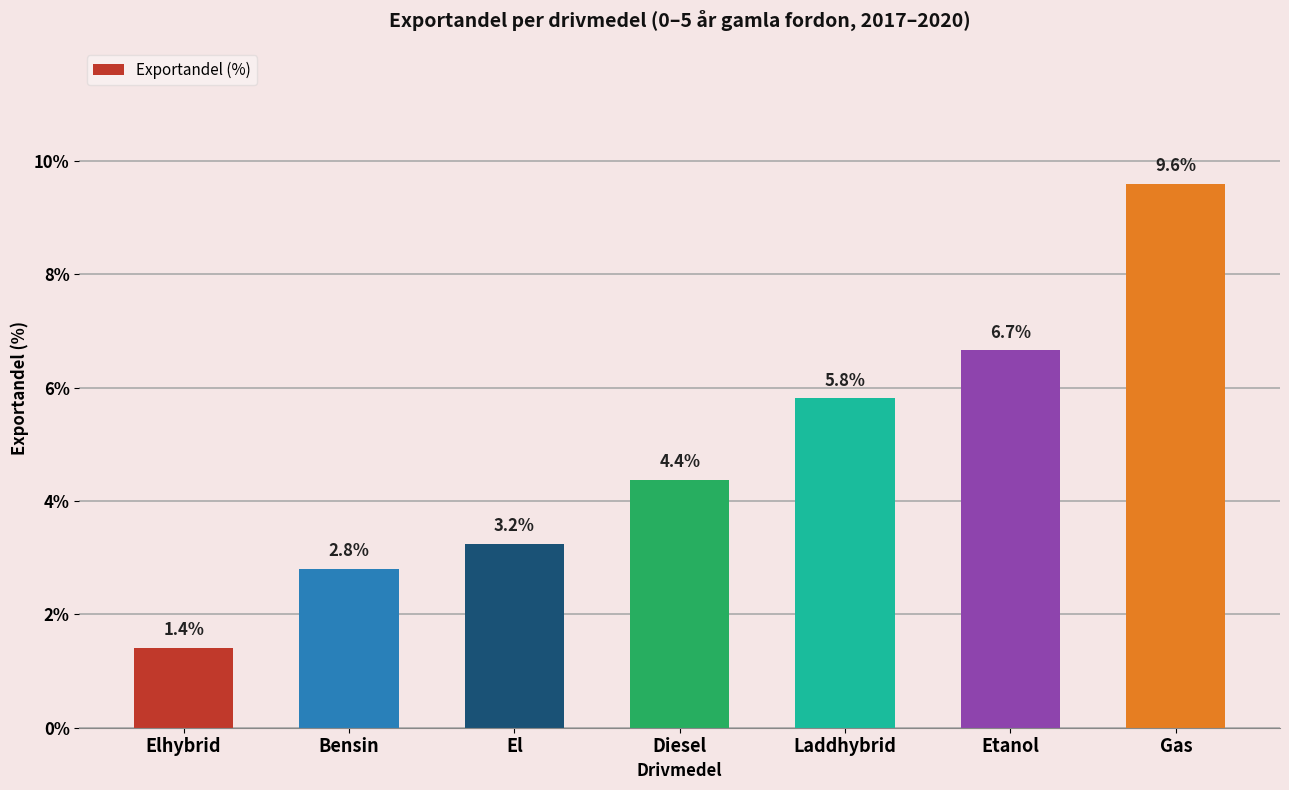

What is the label of the 6th bar from the left?

Etanol